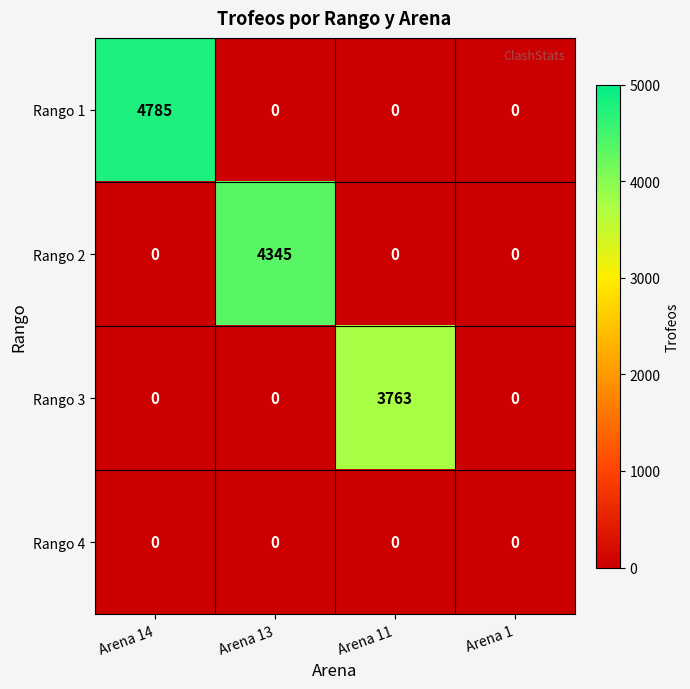

True or false: Rango 2 has a value of 4345 at Arena 13.

True